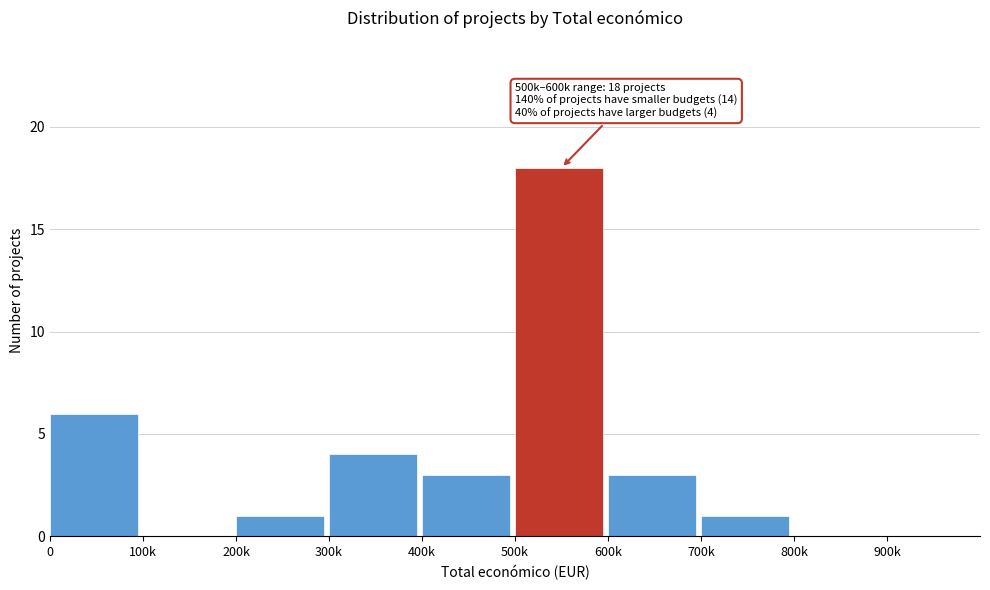

Reading left to right, what are all the values shown in this chart?

0=6	100k=0	200k=1	300k=4	400k=3	500k=18	600k=3	700k=1	800k=0	900k=0